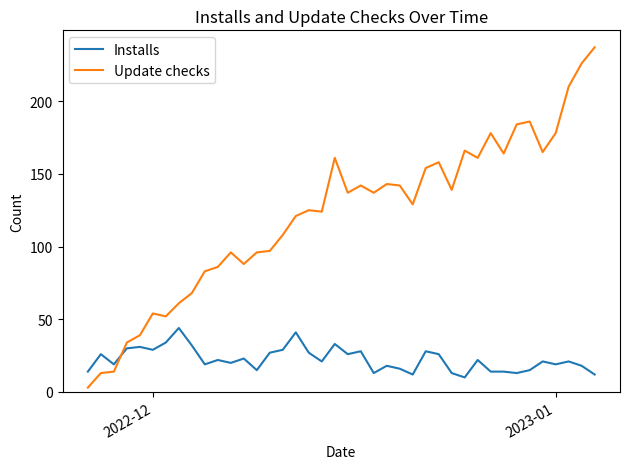

Which series has the widest spread of values?

Update checks